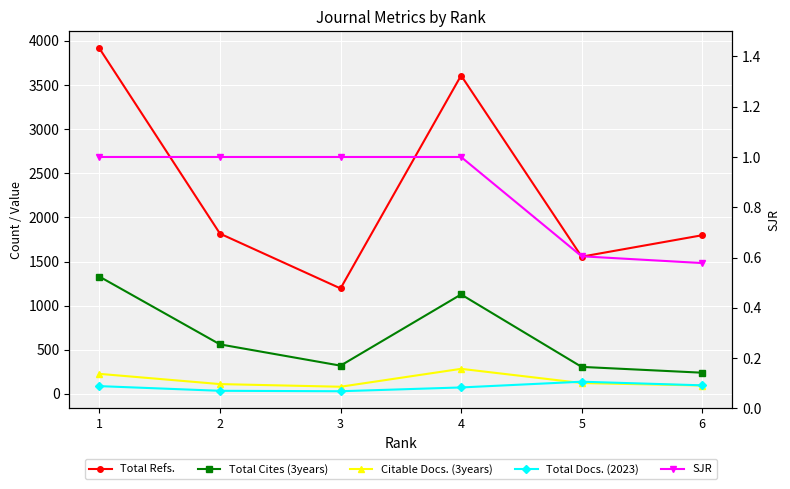

Which series has the largest total across all categories?

Total Refs.